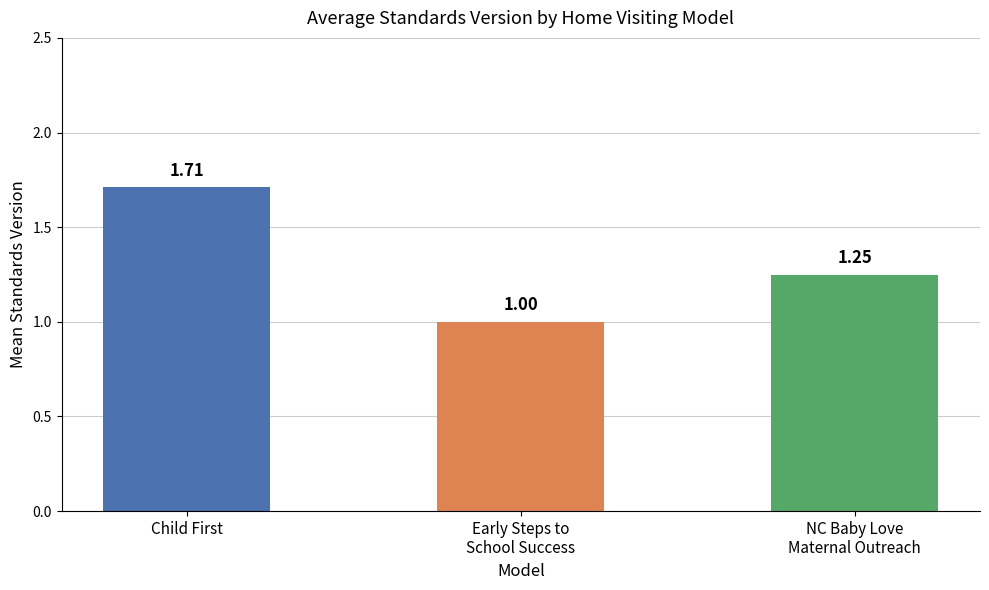

The chart shows a value of 2.1 at NC Baby Love
Maternal Outreach. True or false?

False